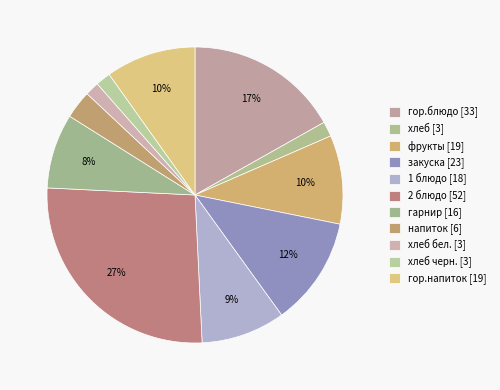

How many slices are in this pie chart?

11